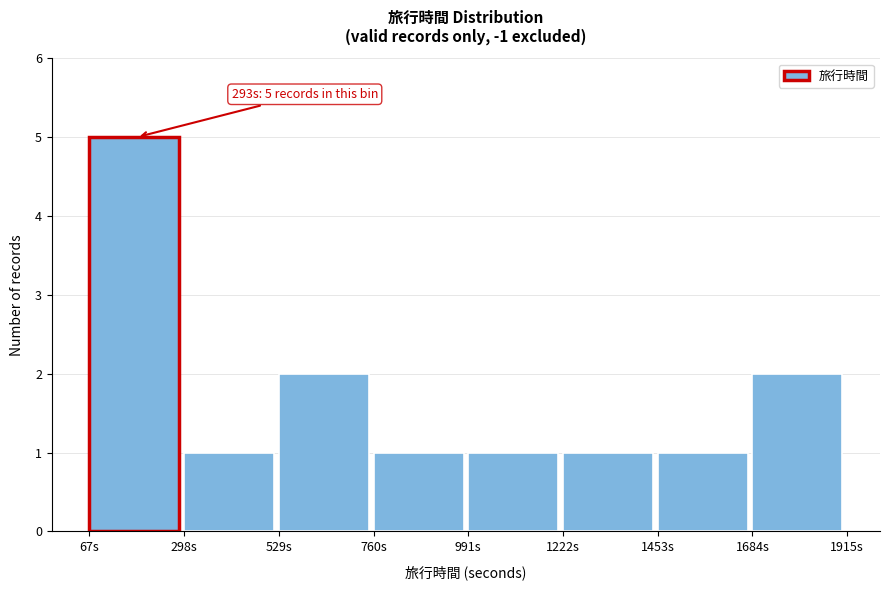

Which range on the x-axis has the tallest bar?

50 to 300